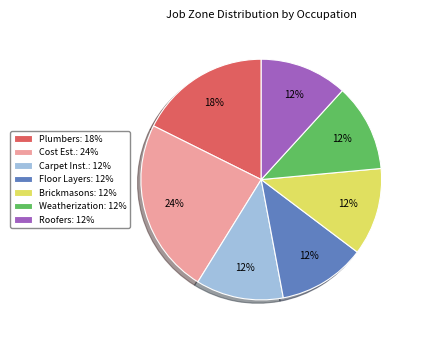

Combined, do Weatherization: 12% and Roofers: 12% account for over 50%?

No